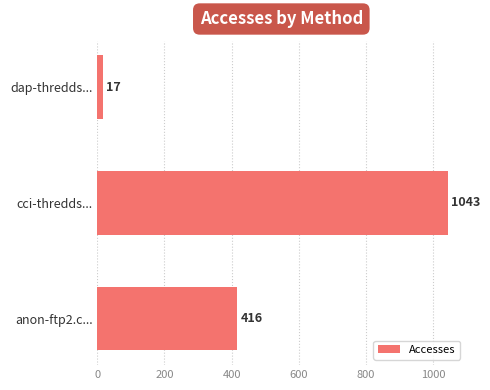

What is the difference between the maximum and second lowest values?

627